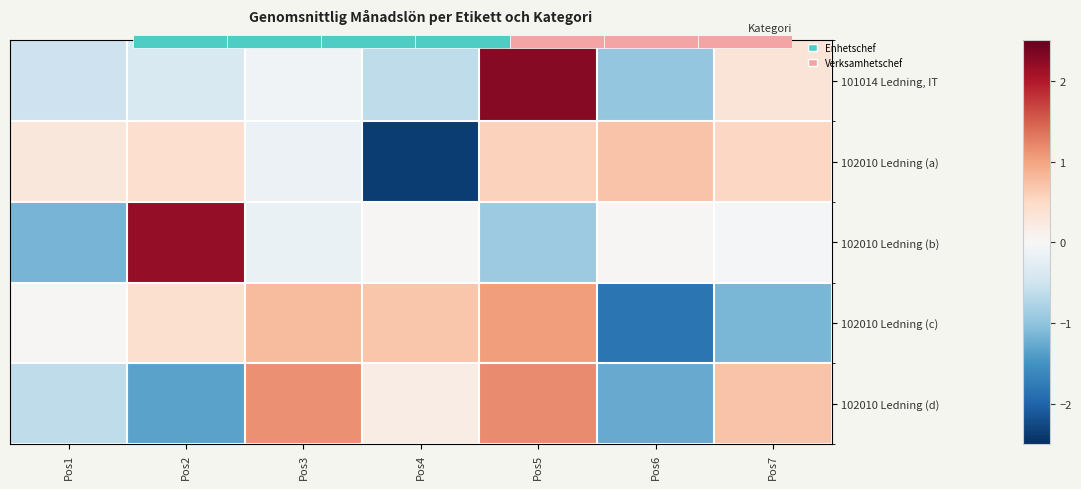

What is the spread (max minus min) of values at Pos4?

3.1